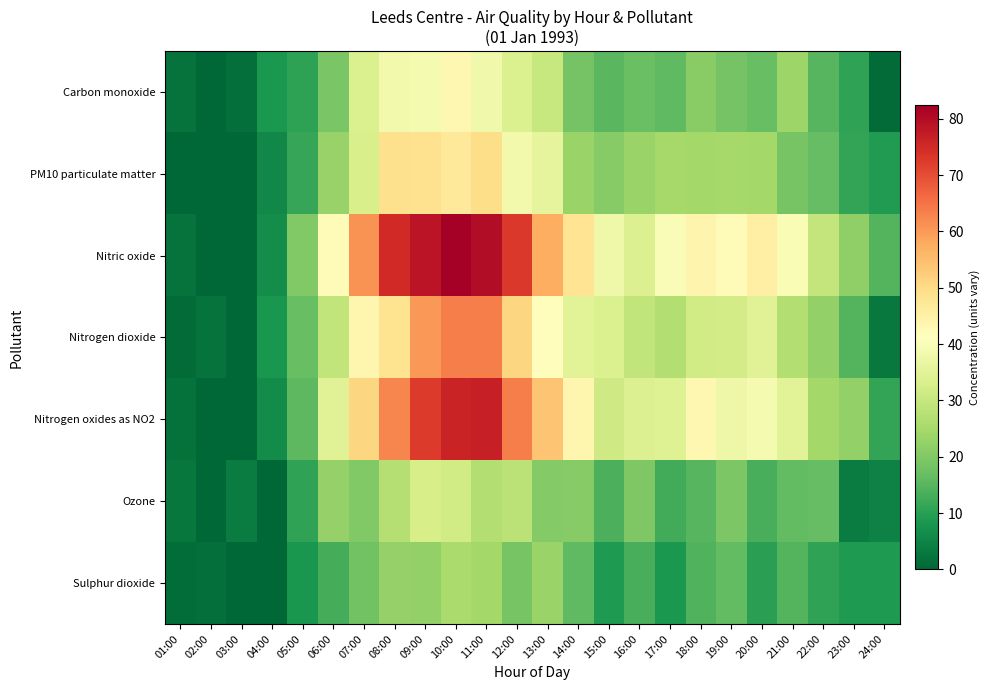

At which category does the chart reach its minimum across all series?

02:00